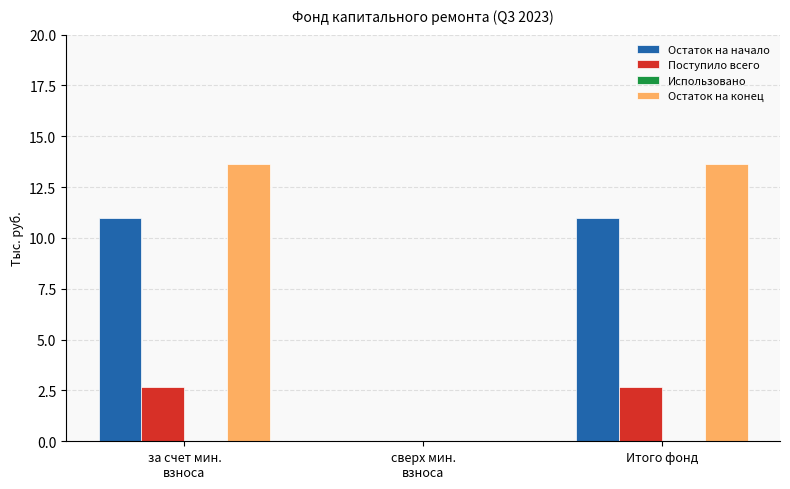

Where does the Остаток на начало series first go above 10?

за счет мин.
взноса